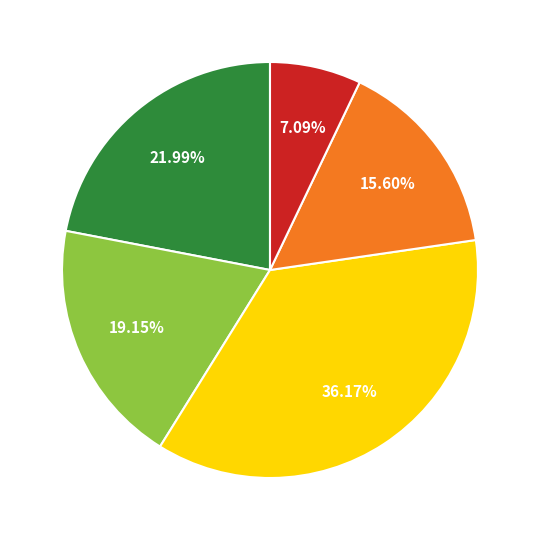

Is there any slice that represents more than half of the pie?

No